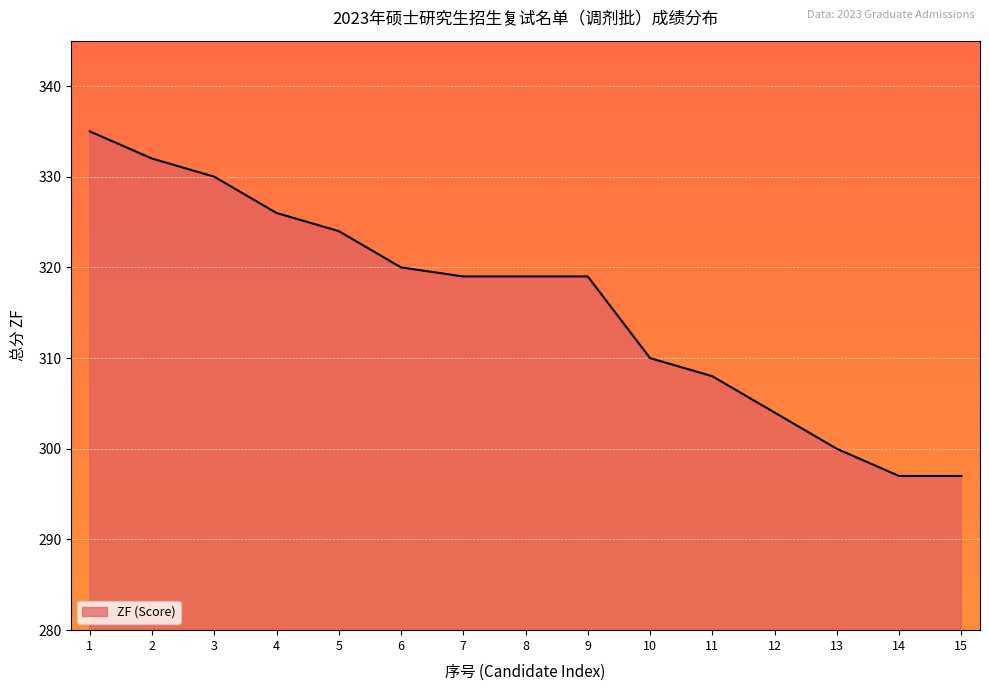

The value at 11 is 206. True or false?

False